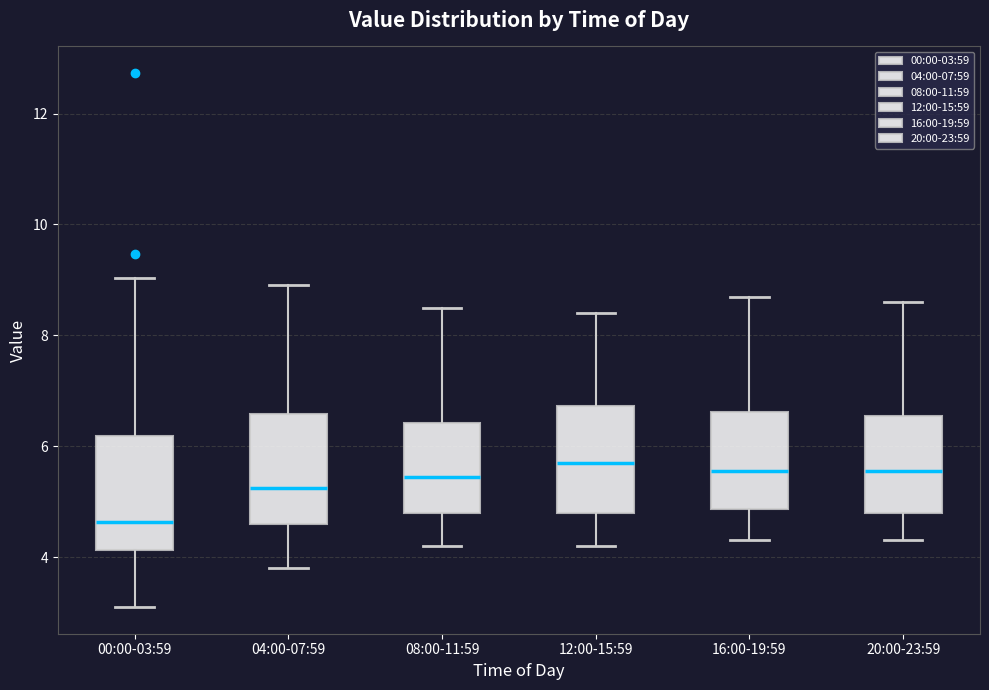

Which box's median line is the lowest?

00:00-03:59